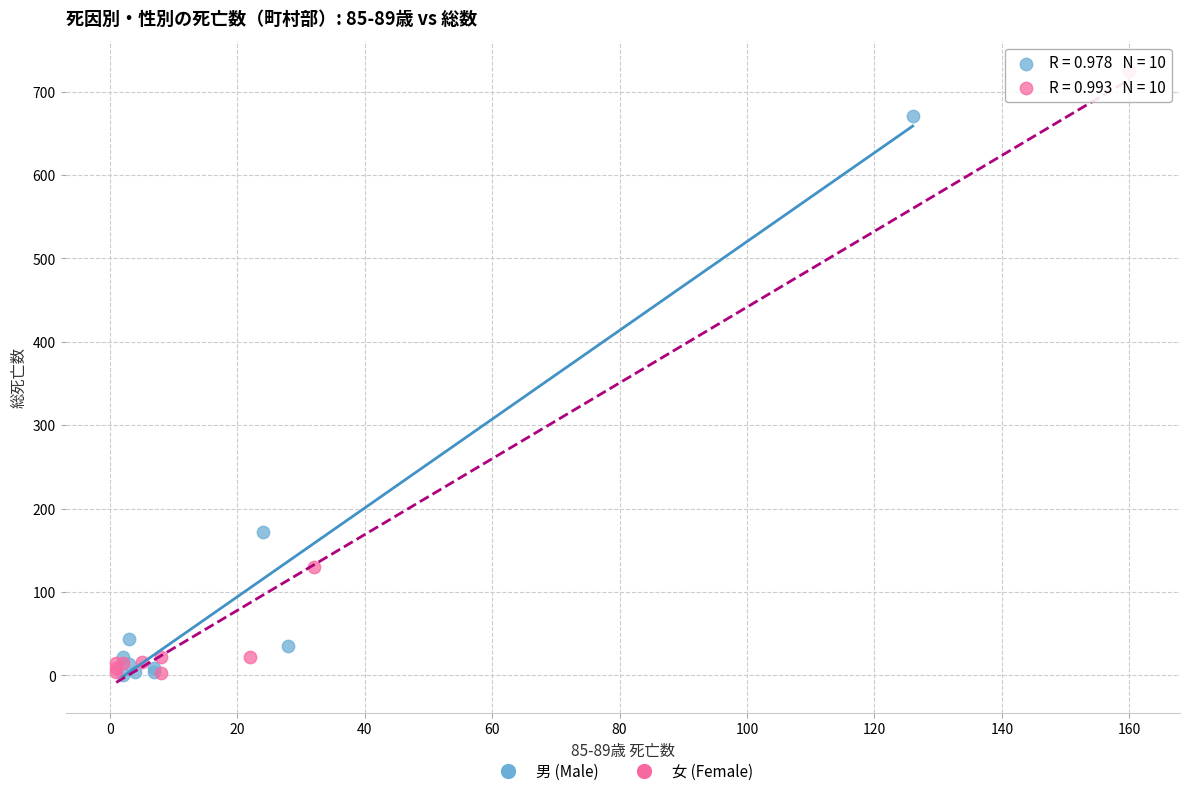

Which series has the widest spread of Y values?

女 (Female)